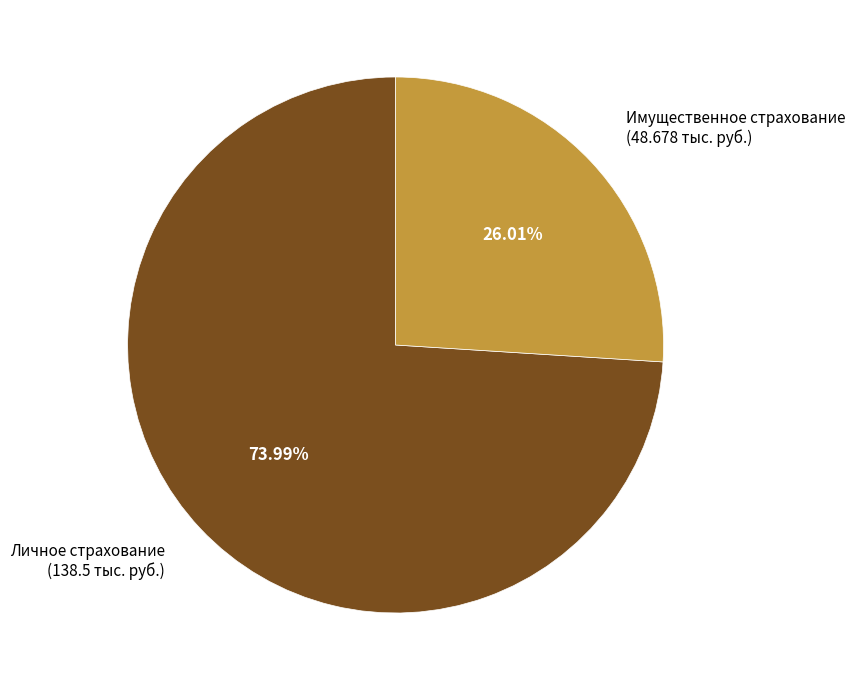

Is there any slice that represents more than half of the pie?

Yes